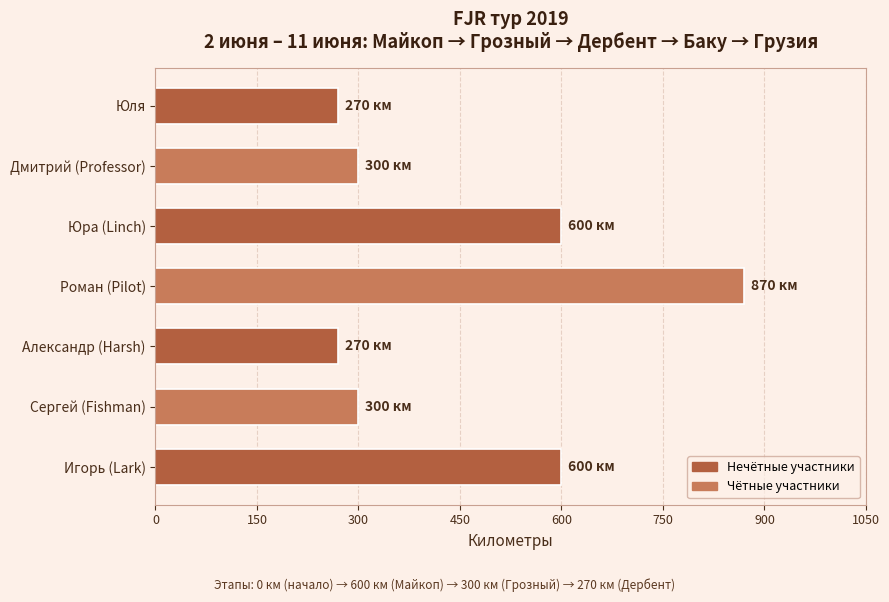

Reading top to bottom, what are all the values shown in this chart?

Юля=270	Дмитрий (Professor)=300	Юра (Linch)=600	Роман (Pilot)=870	Александр (Harsh)=270	Сергей (Fishman)=300	Игорь (Lark)=600